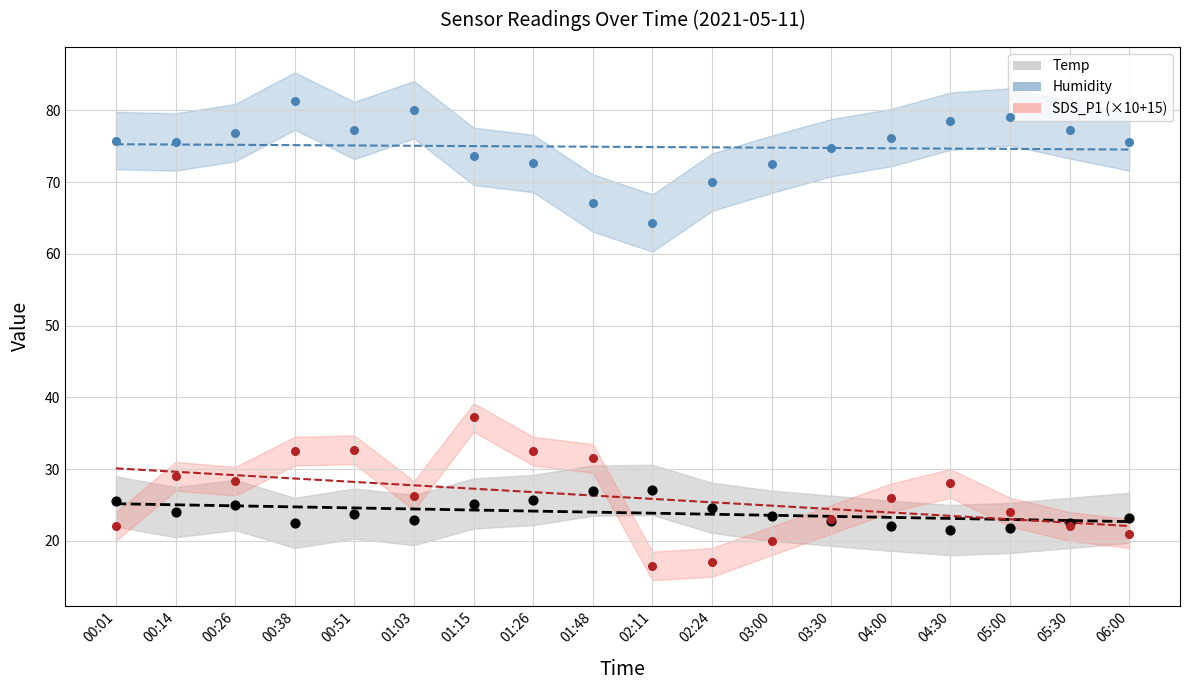

At which category is the sum across all series the highest?

00:38